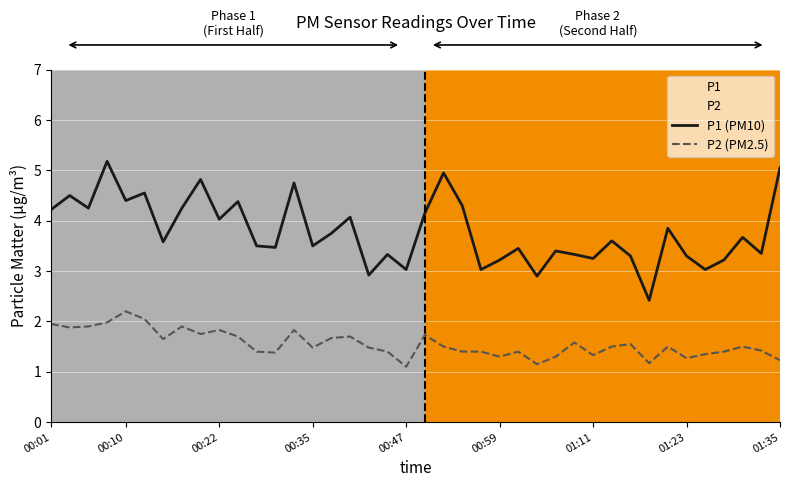

What is the average value of the P1 (PM10) series?

3.8